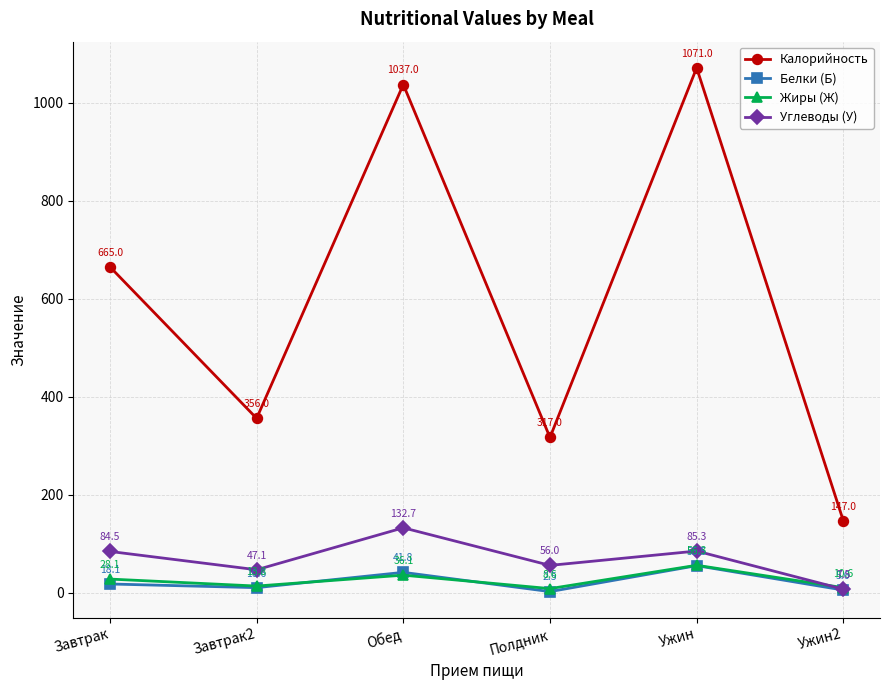

At which label does Углеводы (У) reach its peak?

Обед